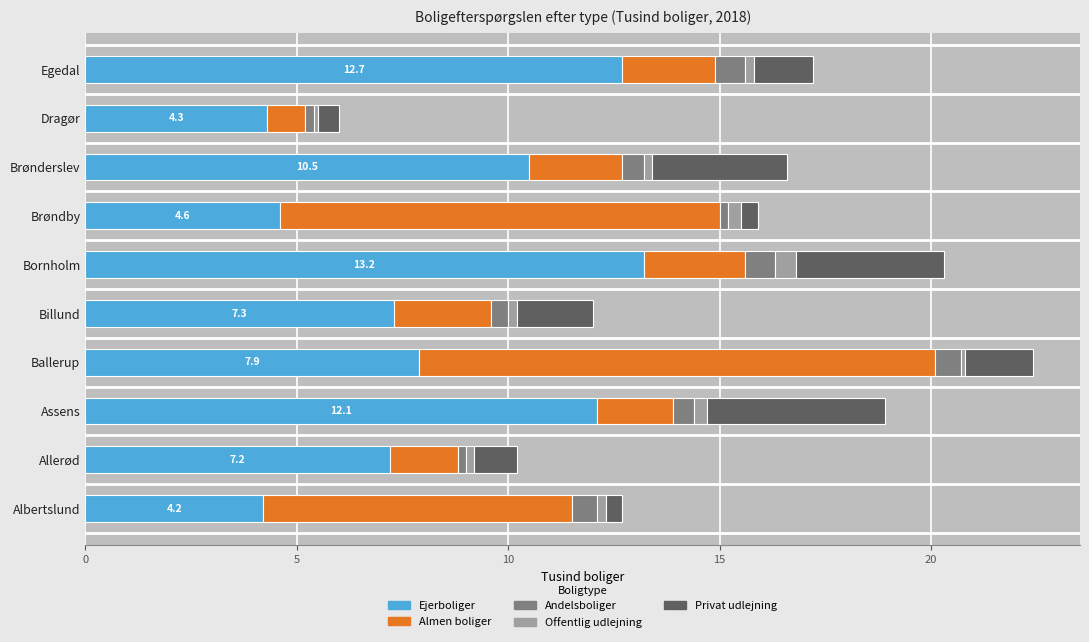

What is the difference between the maximum and second lowest values in the Ejerboliger series?

8.9